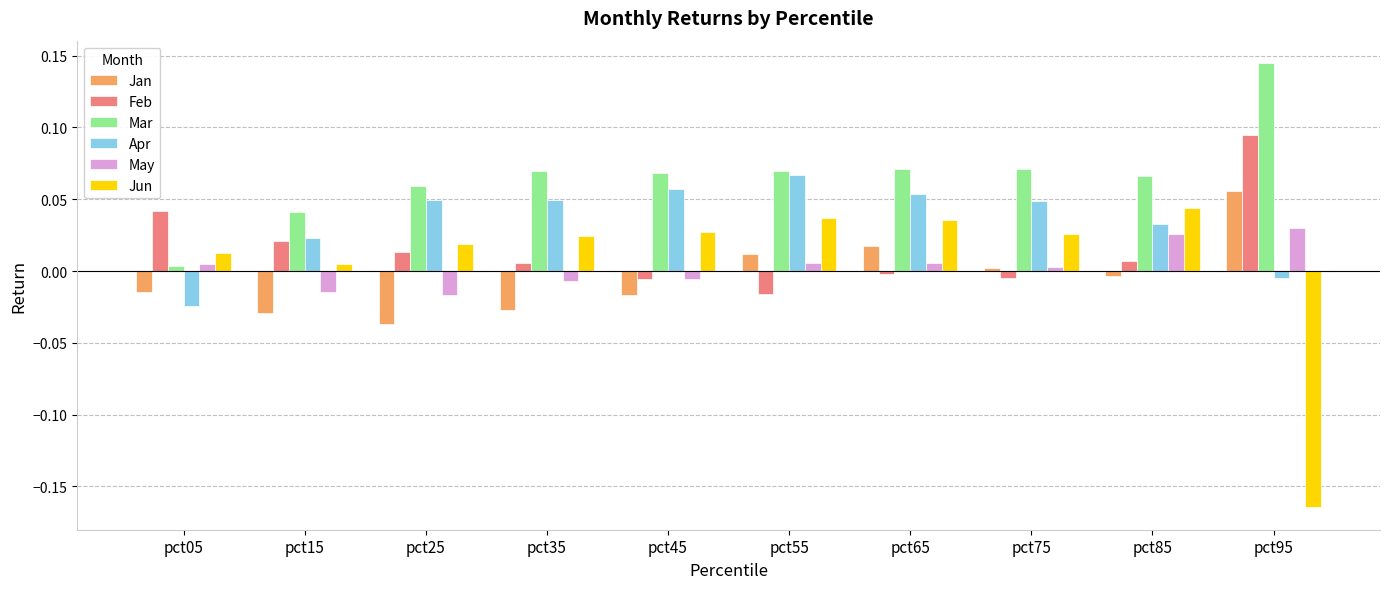

Which category has the highest value in the Mar series?

pct95